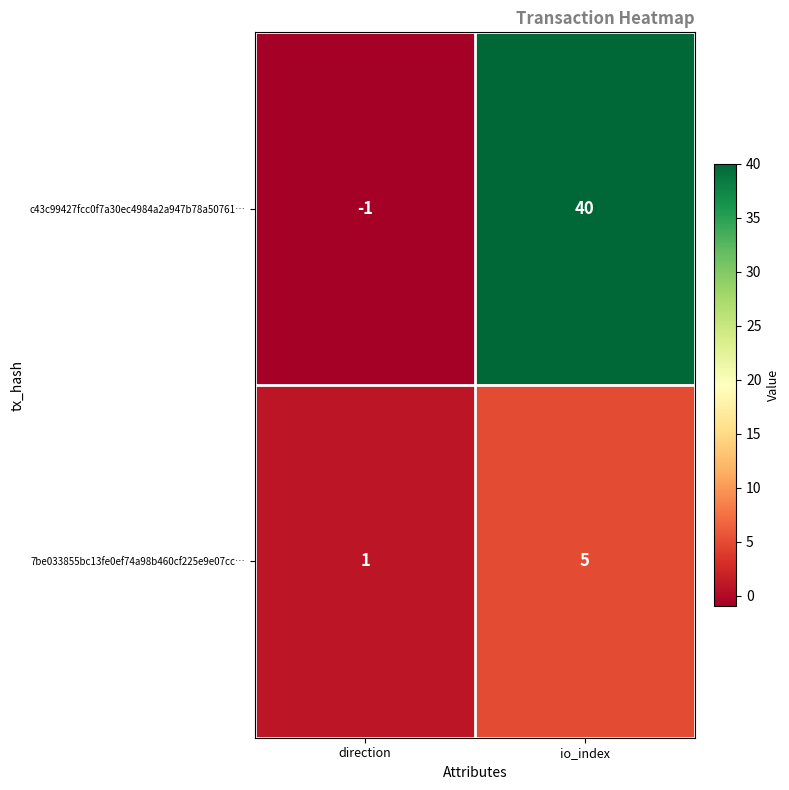

At direction, list the series in order from smallest to largest.

c43c99427fcc0f7a30ec4984a2a947b78a50761…, 7be033855bc13fe0ef74a98b460cf225e9e07cc…